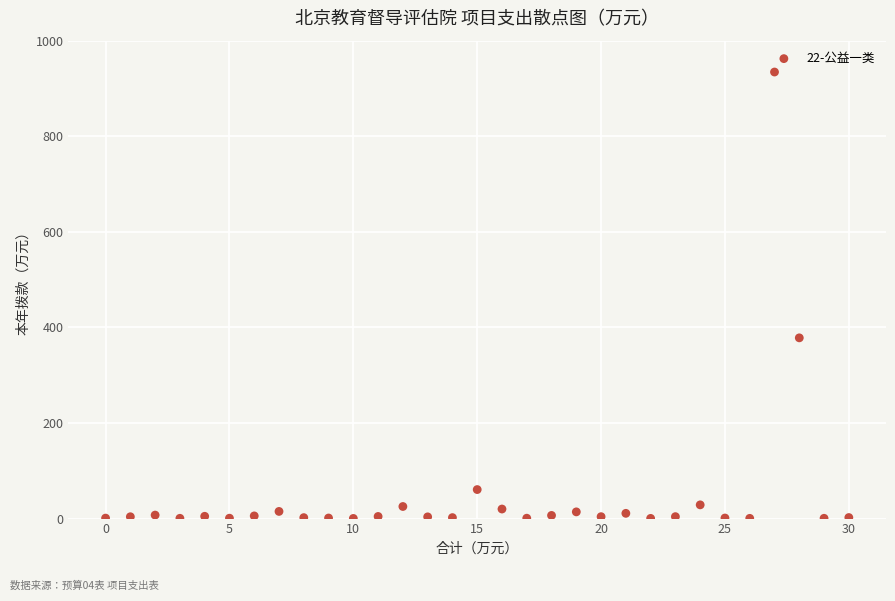

What Y value in the scatter plot is closest to 467?

378.2